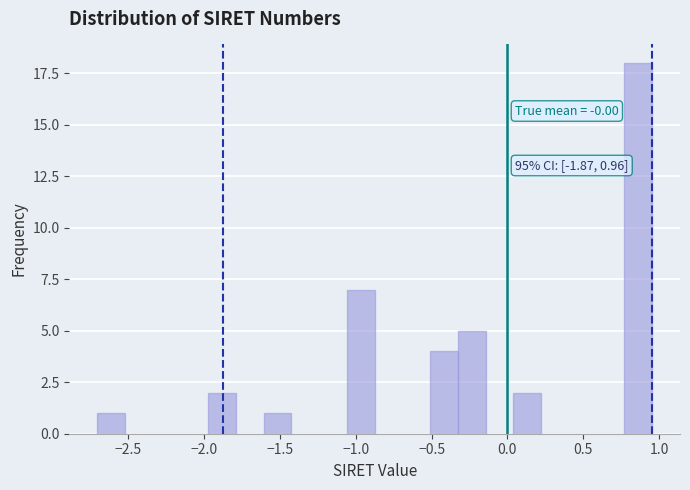

Read against the x-axis, roughly where is the centre of the tallest bar?

0.85